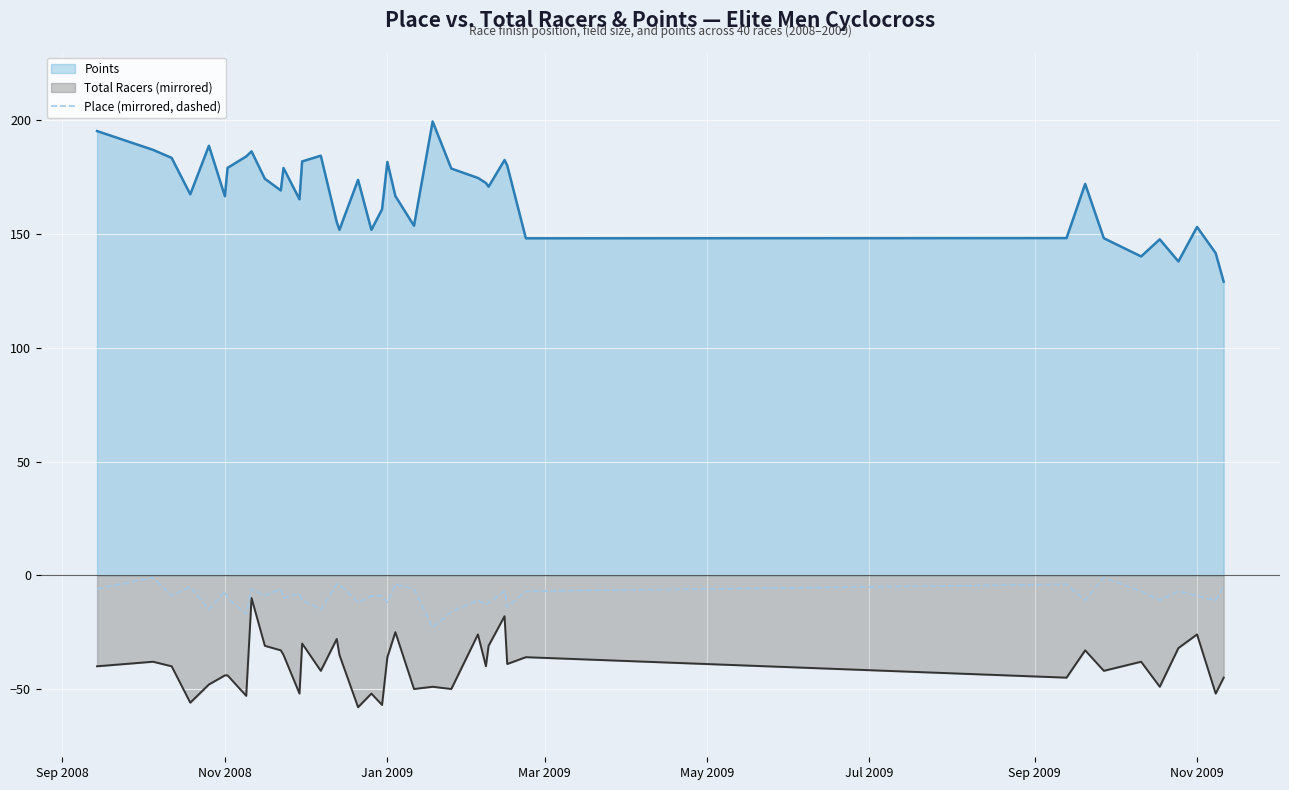

Which series has the largest total across all categories?

Points